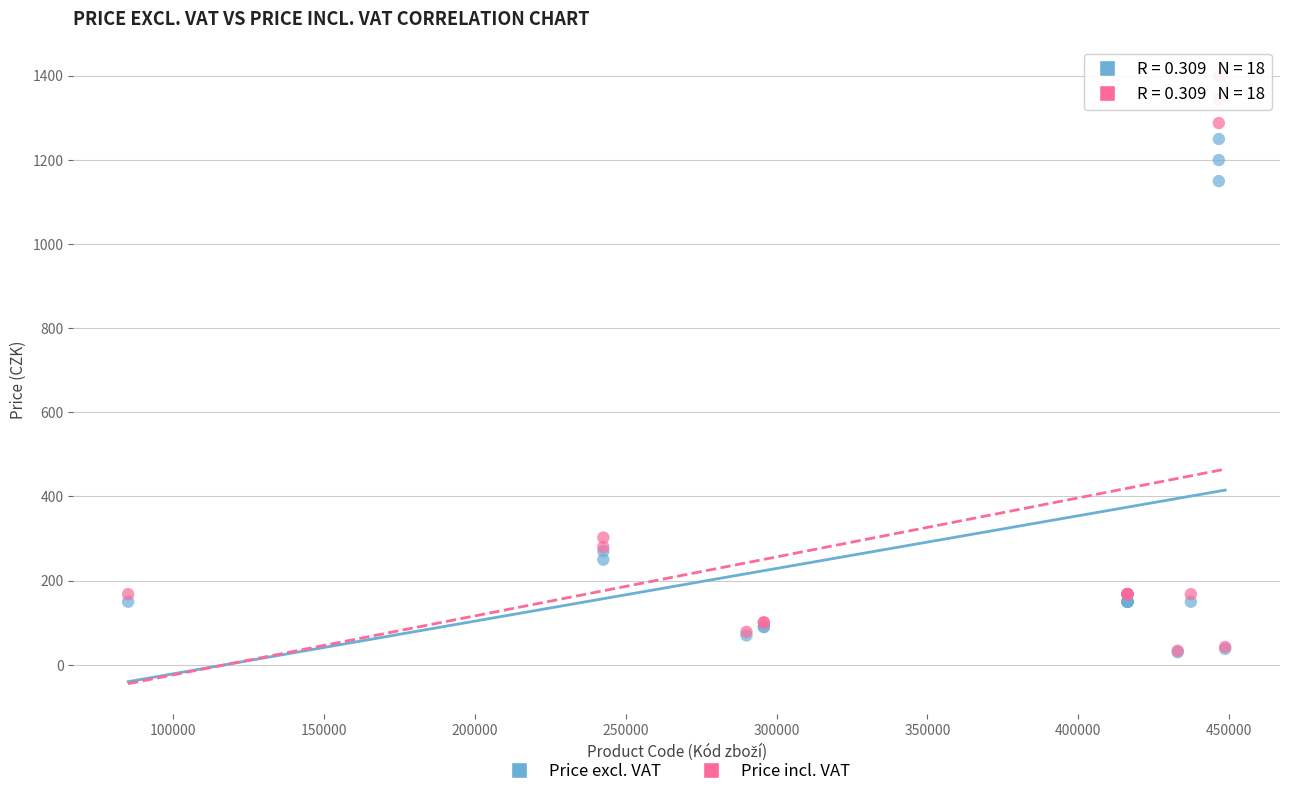

Across all series, what Y value is closest to 714?

302.3